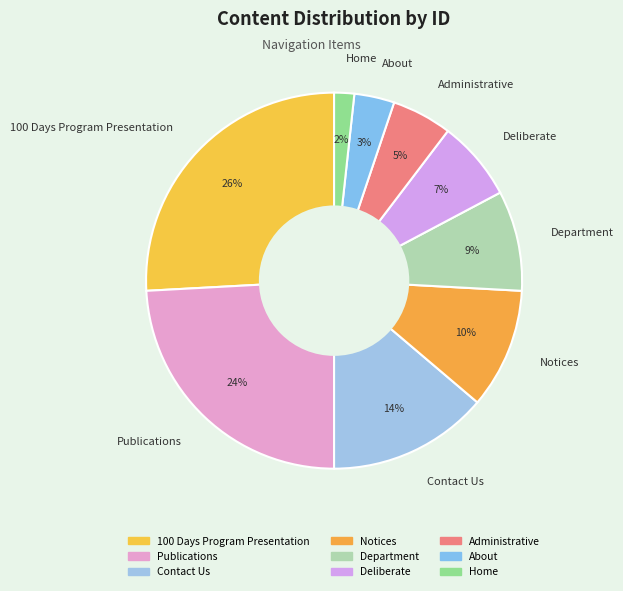

Rank the categories by value from lowest to highest.

Home, About, Administrative, Deliberate, Department, Notices, Contact Us, Publications, 100 Days Program Presentation